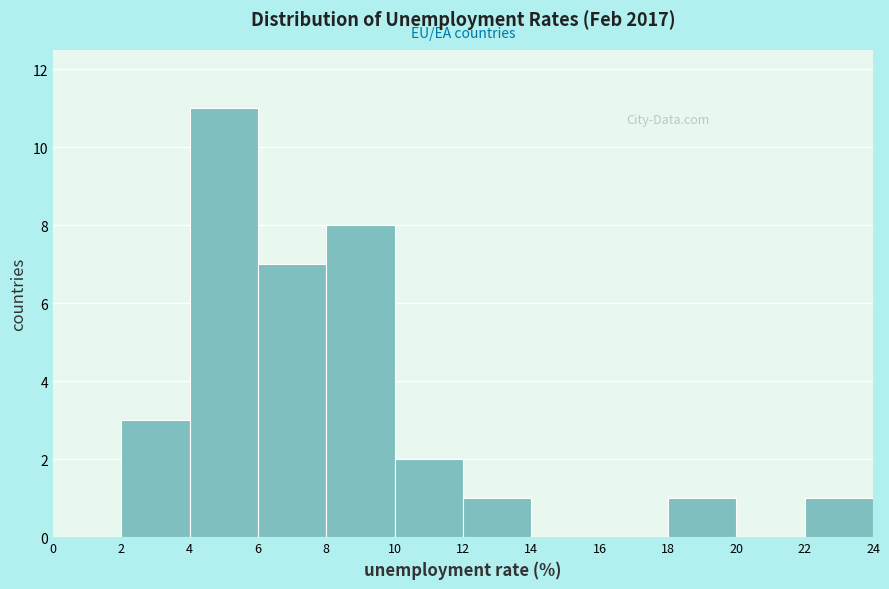

Reading left to right, list every bar in this chart as the range it spans on the x-axis followed by its height. The values are not printed on the chart, so give them approximately, as read against the axis.

0 to 2: 0
2 to 4: 3
4 to 6: 11
6 to 8: 7
8 to 10: 8
10 to 12: 2
12 to 14: 1
14 to 16: 0
16 to 18: 0
18 to 20: 1
20 to 22: 0
22 to 24: 1